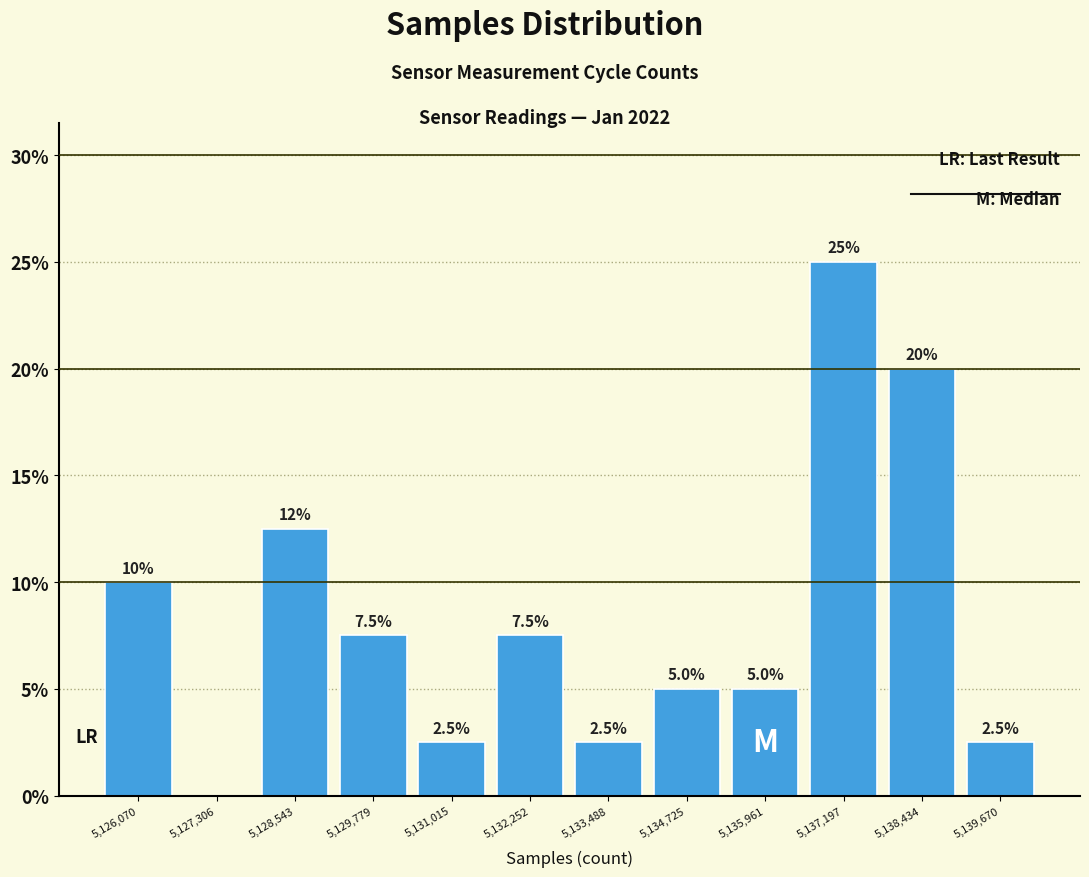

Which range on the x-axis has the tallest bar?

5136600 to 5137800